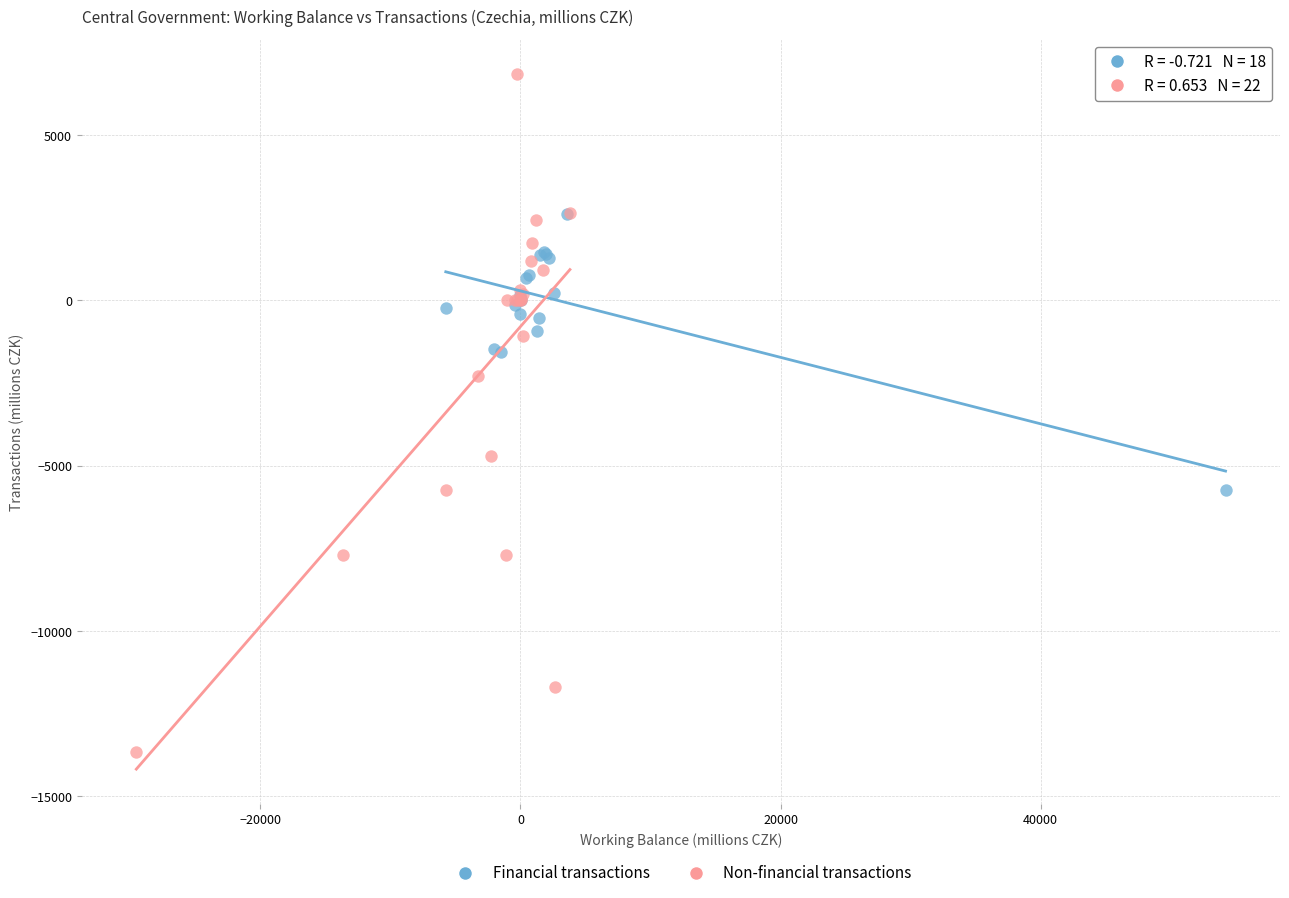

Which series contains the lowest Y value?

Non-financial transactions